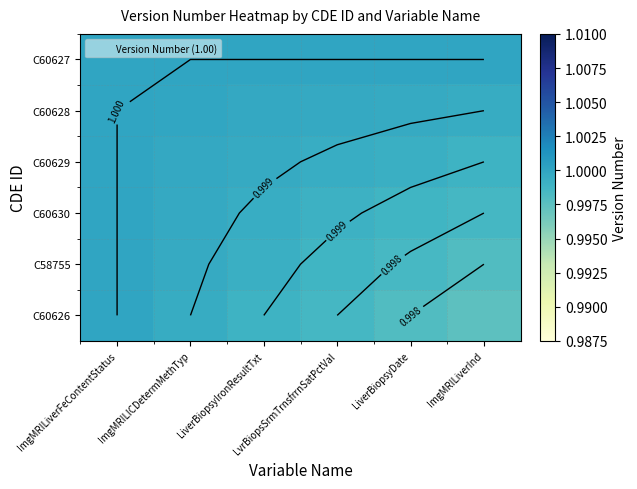

What is the total value across all series at ImgMRILiverFeContentStatus?

6.0